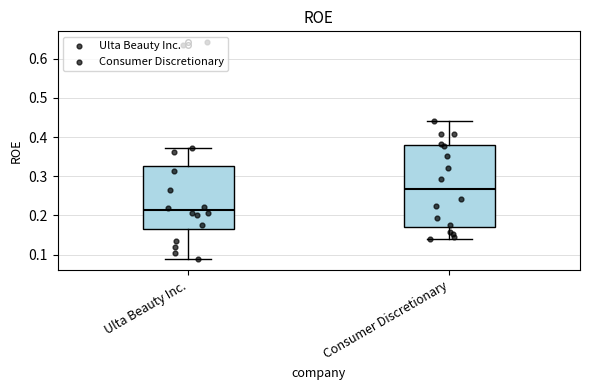

Reading left to right, transcribe this box plot: for each box, give where its median line is, the range the box spans, and where its two whiskers end, as read against the y-axis. The values are not printed on the chart, so give them approximately, as read against the axis.

Ulta Beauty Inc.: median 0.21, box 0.17 to 0.33, whiskers 0.09 to 0.37
Consumer Discretionary: median 0.27, box 0.17 to 0.38, whiskers 0.14 to 0.44